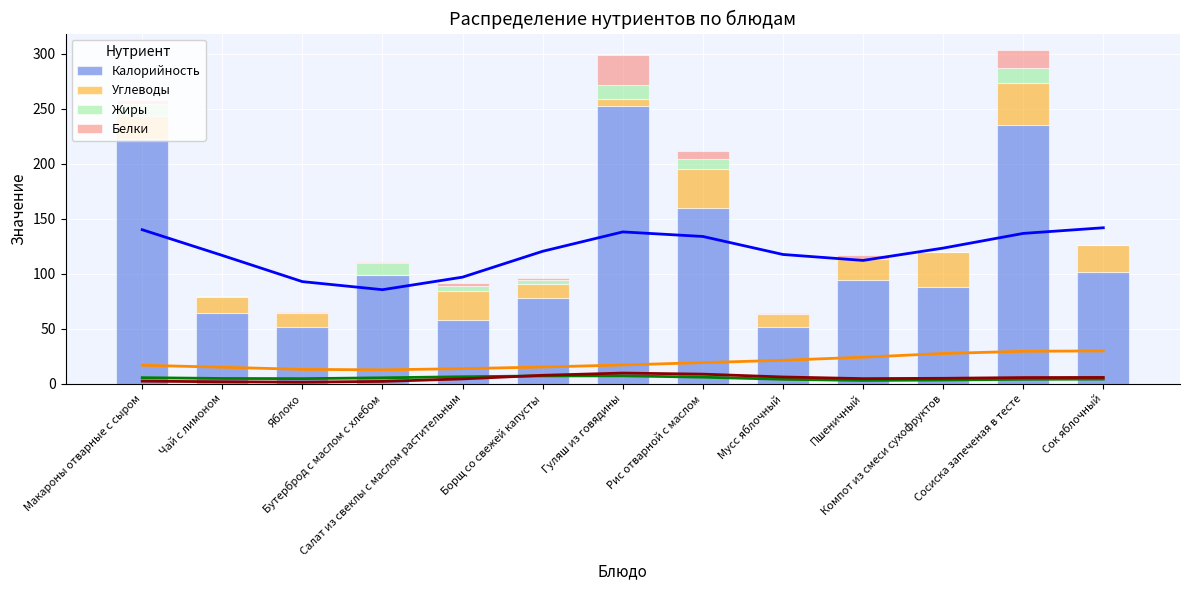

The value of Калорийность at Борщ со свежей капусты is 27.3. True or false?

False